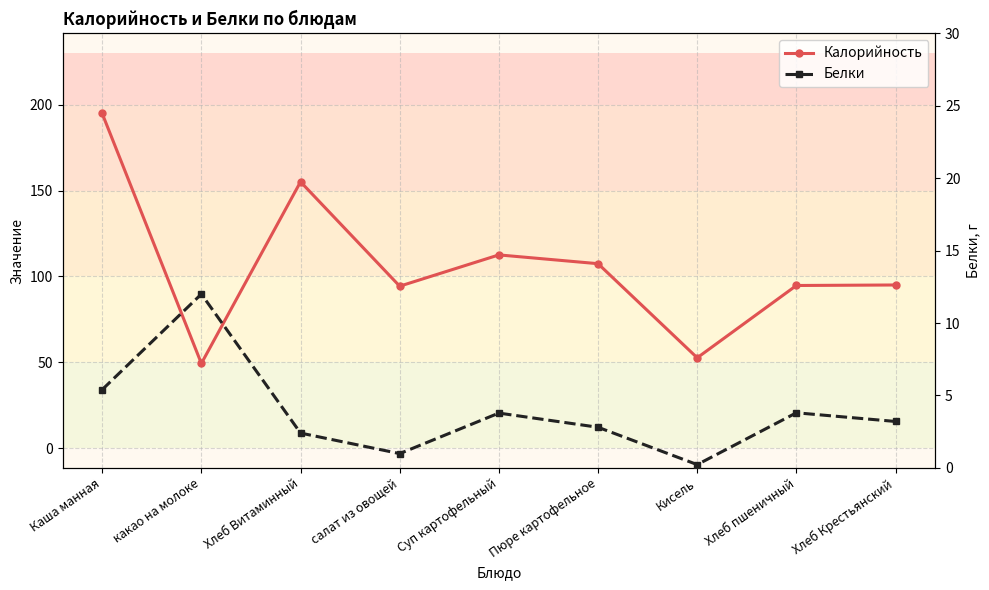

How many lines are shown in the chart?

2